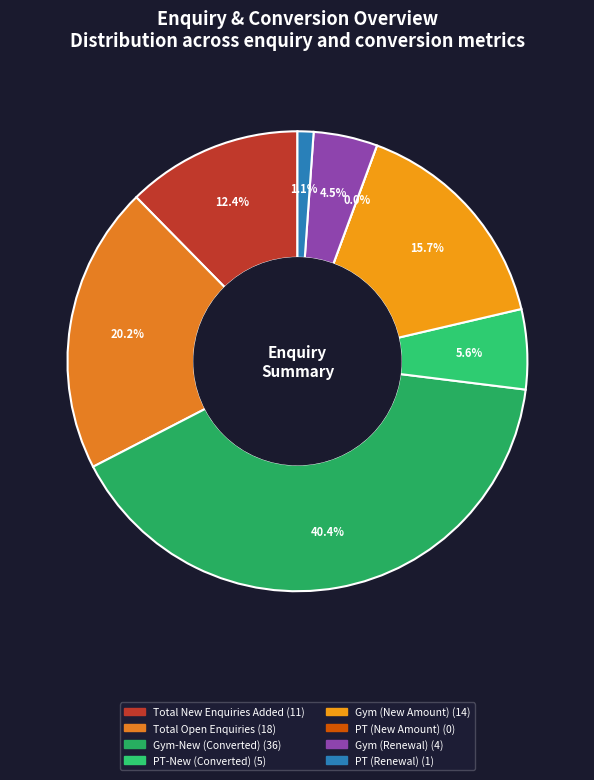

To the nearest percent, what is the average slice percentage?

12%